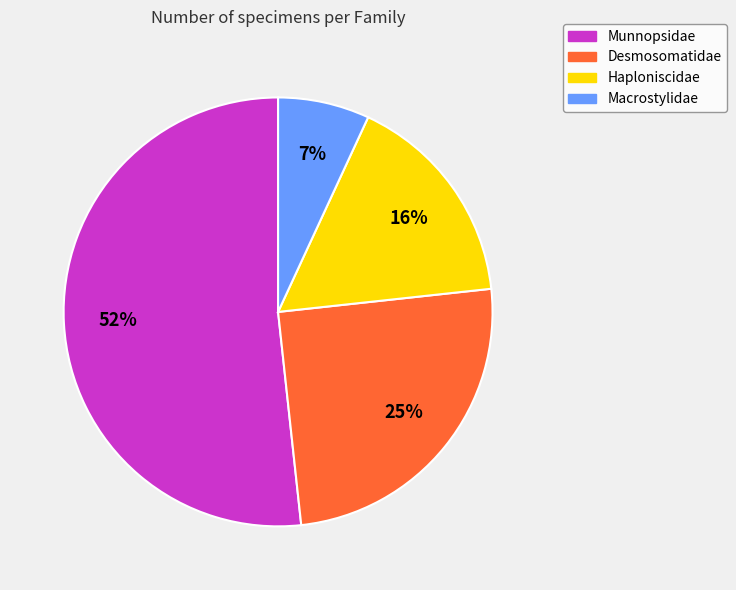

To the nearest percent, what is the difference between the largest and smallest slice percentages?

45%